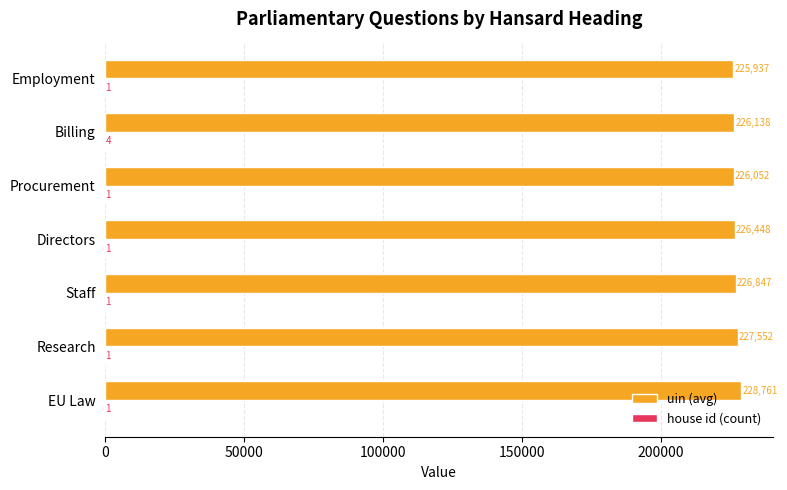

What is the highest value of the uin (avg) series?

228761.0